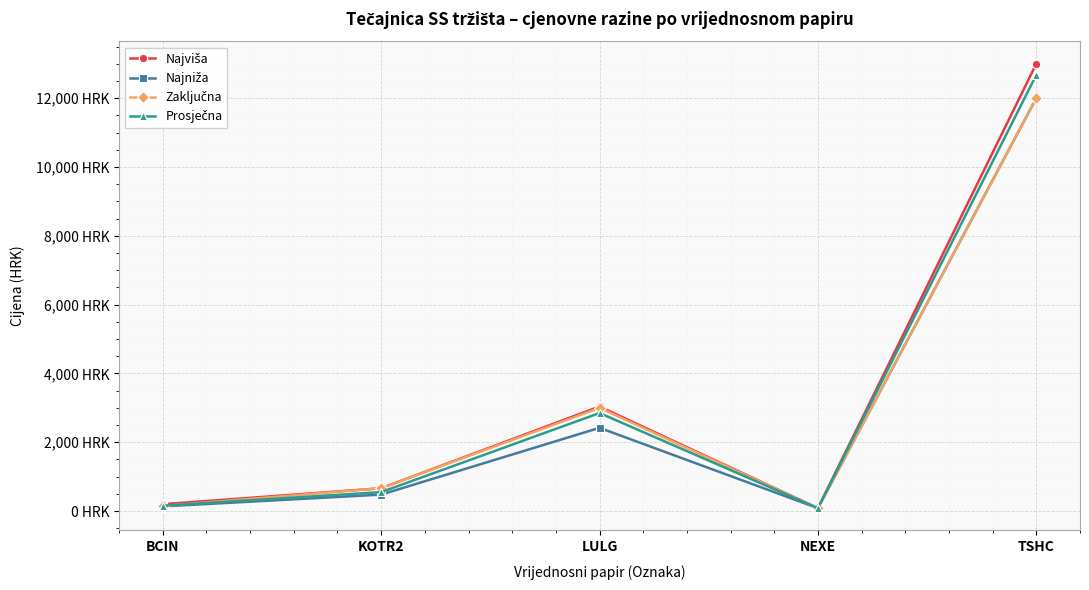

True or false: Najviša and Prosječna cross at least once.

False